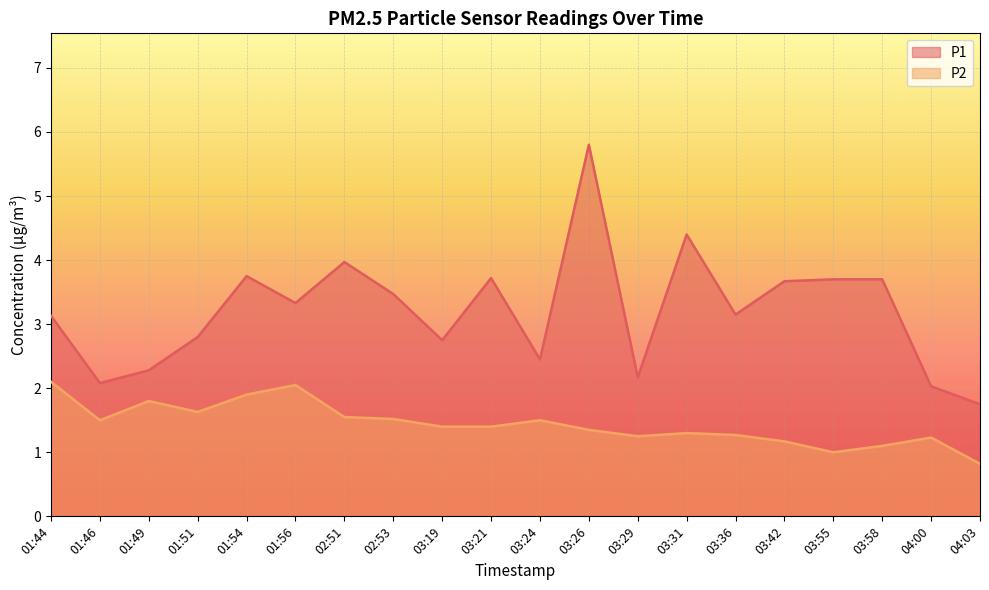

What is the difference between the second highest and minimum values in the P1 series?

2.7